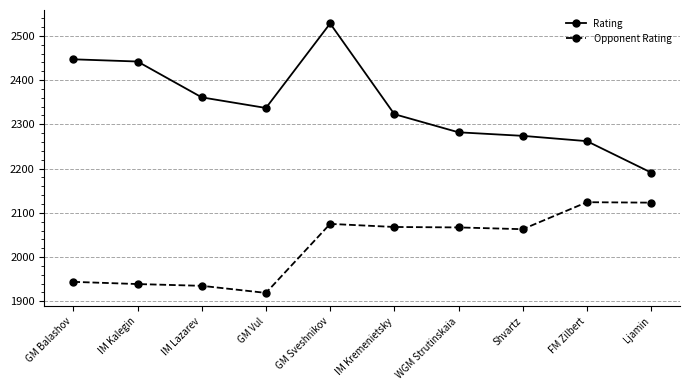

The Rating series shows 4541 at GM Sveshnikov. True or false?

False